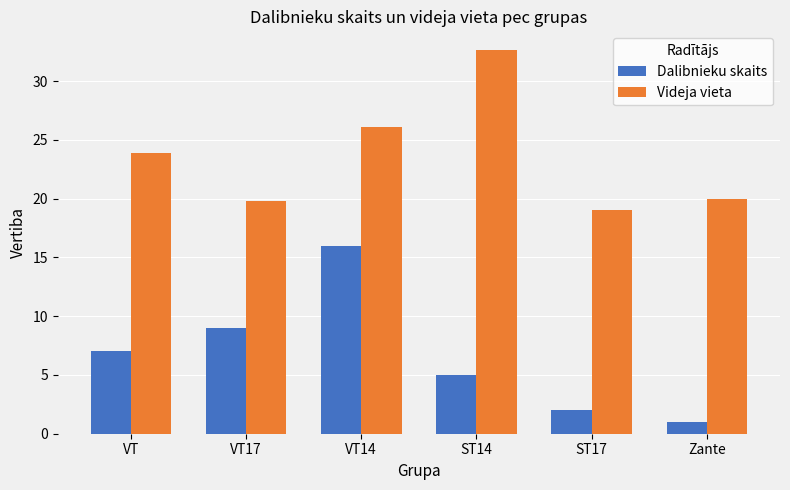

How many bars are there in total?

12